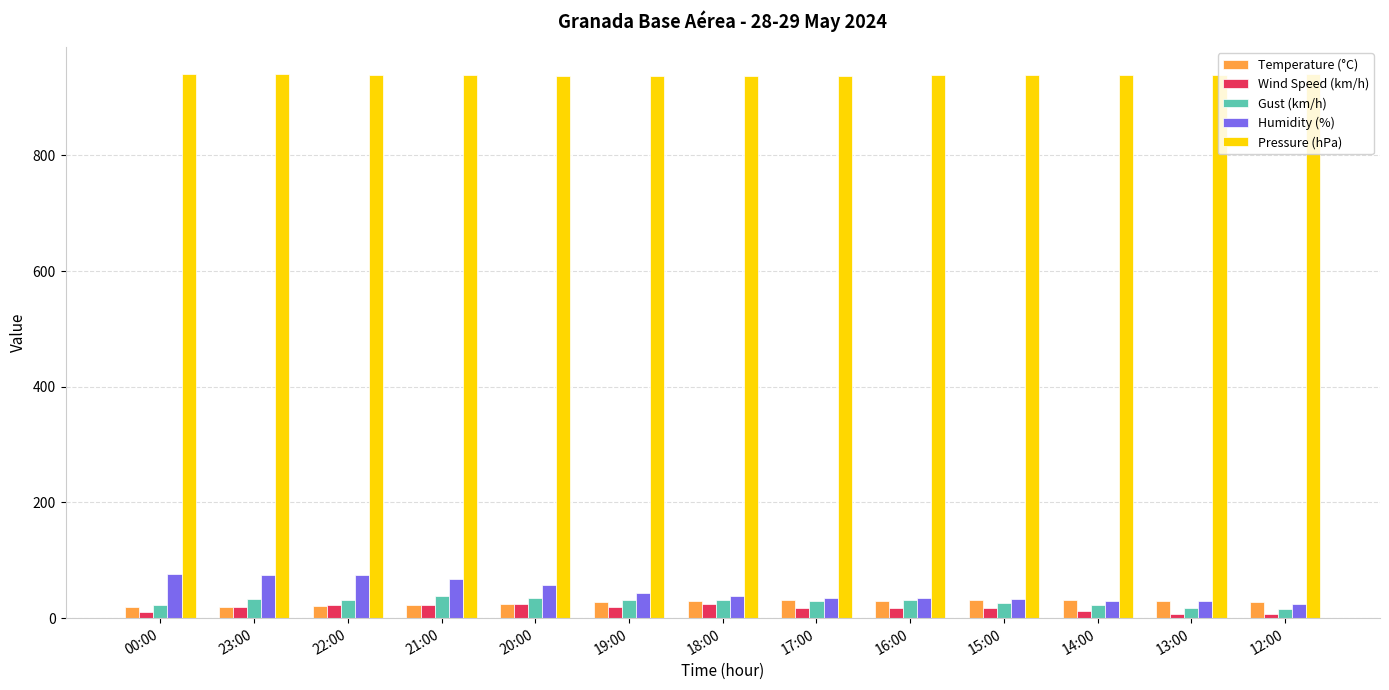

What is the difference between the highest and lowest values at 21:00?

916.0